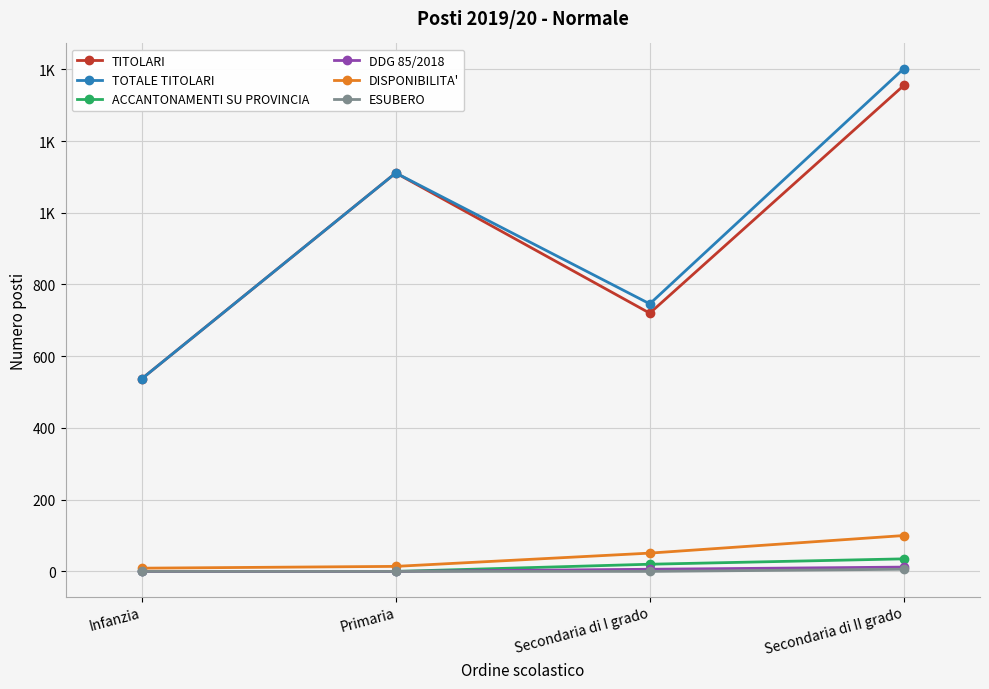

What is the difference between the maximum and minimum values in the TITOLARI series?

818